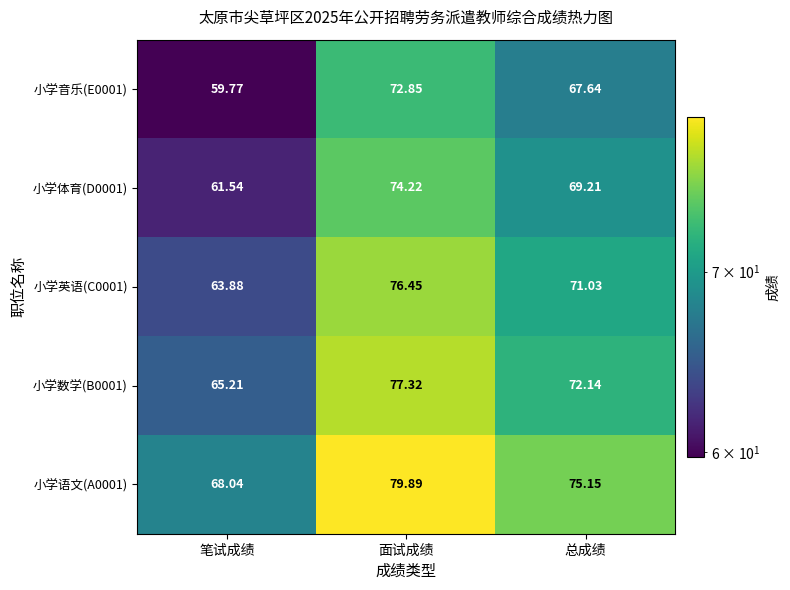

List the labels in order of 小学英语(C0001) value, smallest first.

笔试成绩, 总成绩, 面试成绩